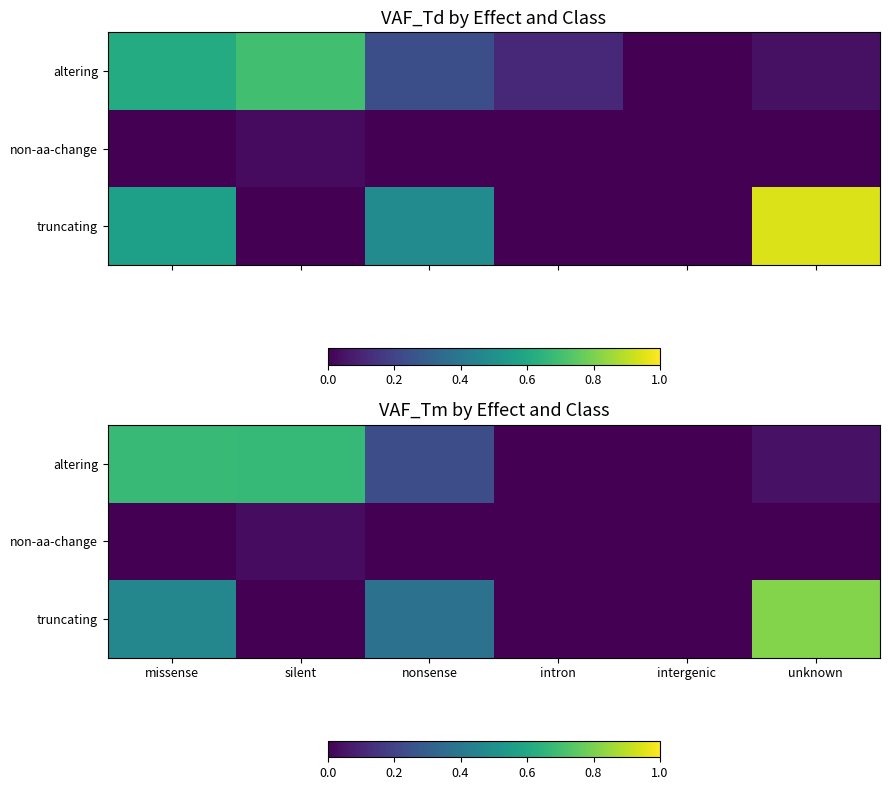

Between missense and unknown, which is larger?

missense